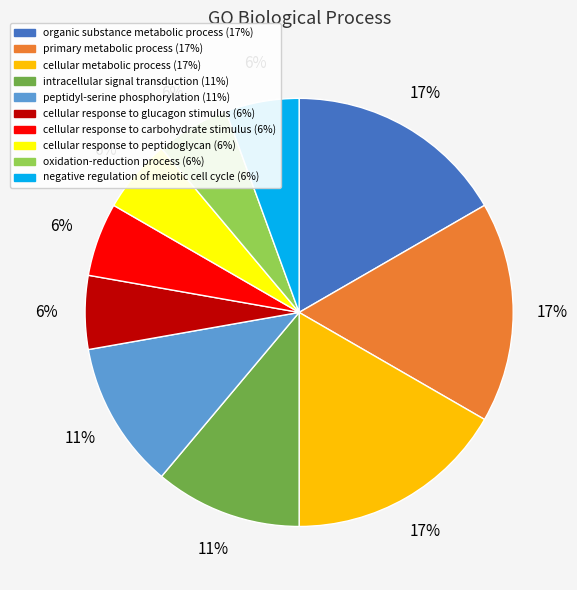

How many segments does this pie chart have?

10